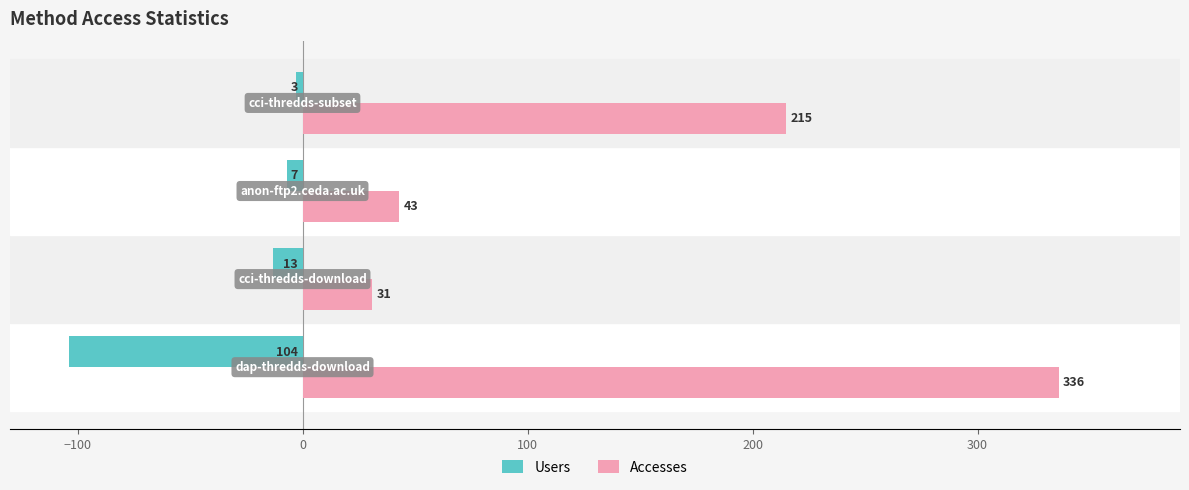

Which series has the largest total across all categories?

Accesses